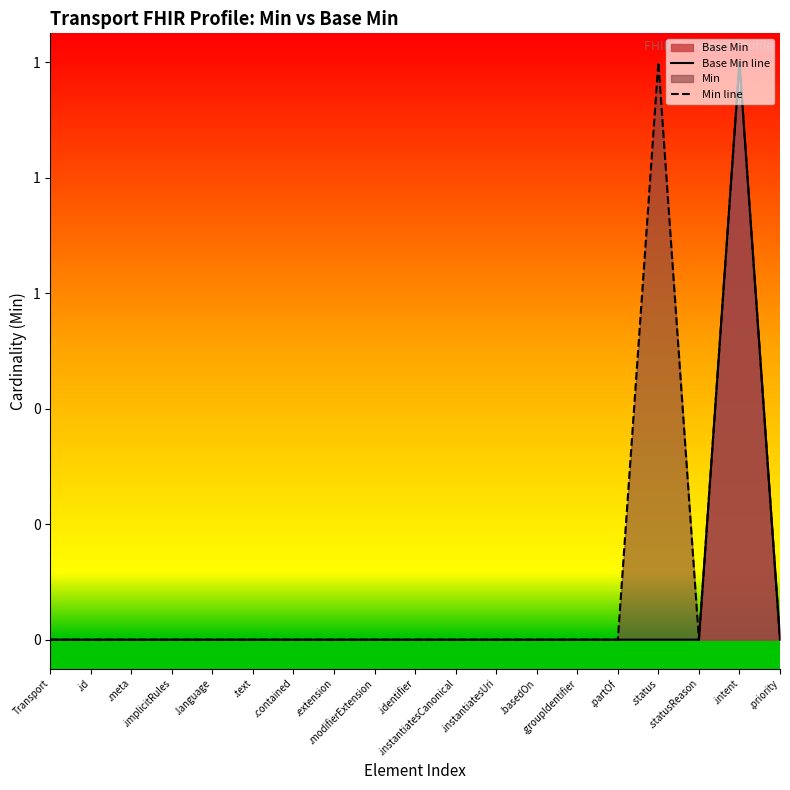

What is the greatest value displayed?

1